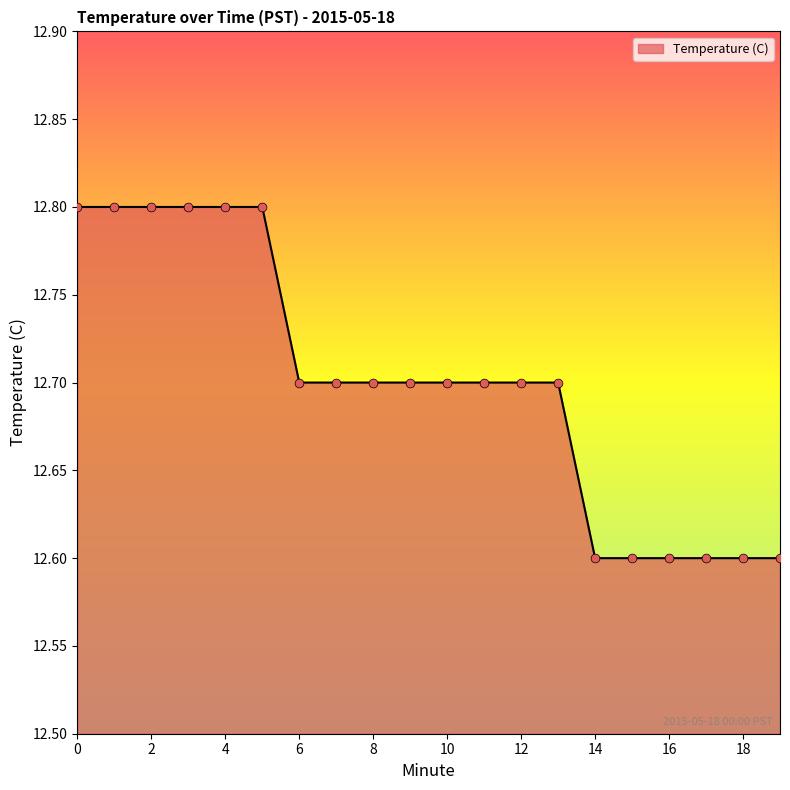

What is the minimum value shown in the chart?

12.6